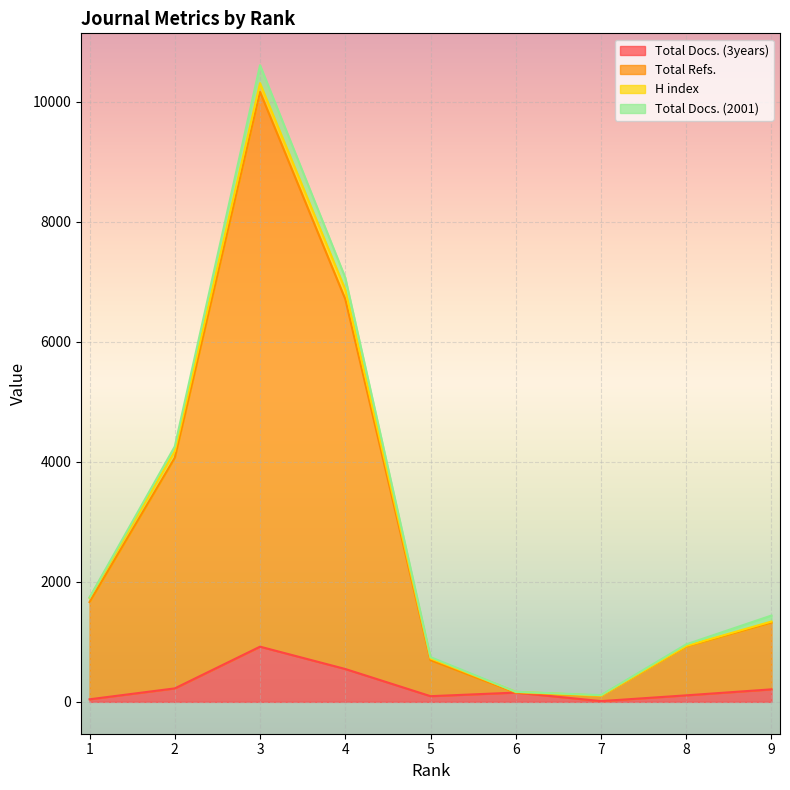

What is the difference between the highest and lowest values at 2?

3952